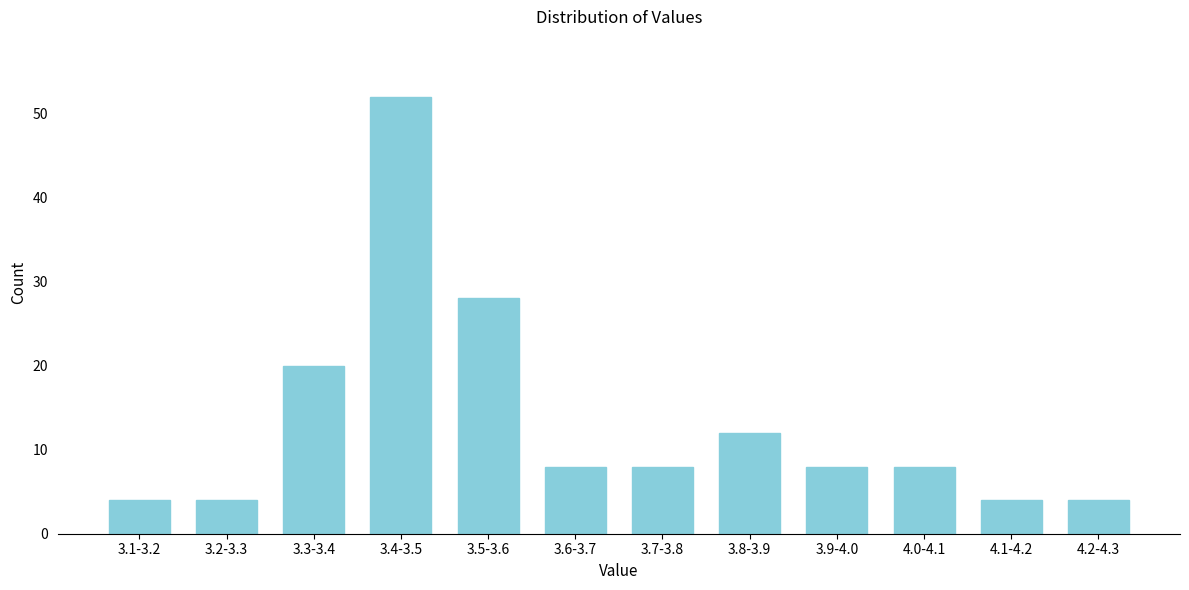

Reading right to left, transcribe all the data shown in this chart.

4	4	8	8	12	8	8	28	52	20	4	4